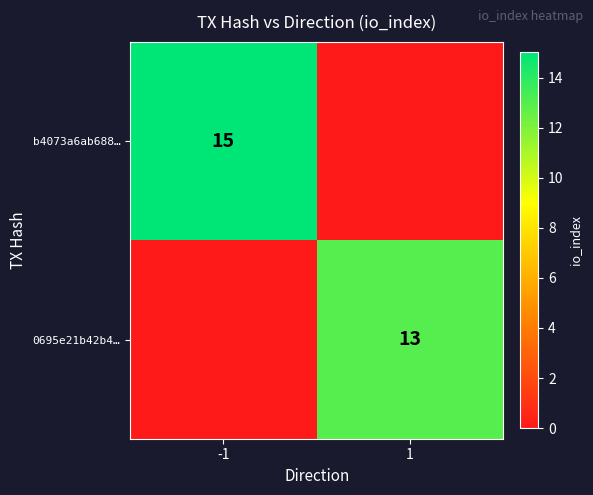

The value of b4073a6ab688… at -1 is 9. True or false?

False